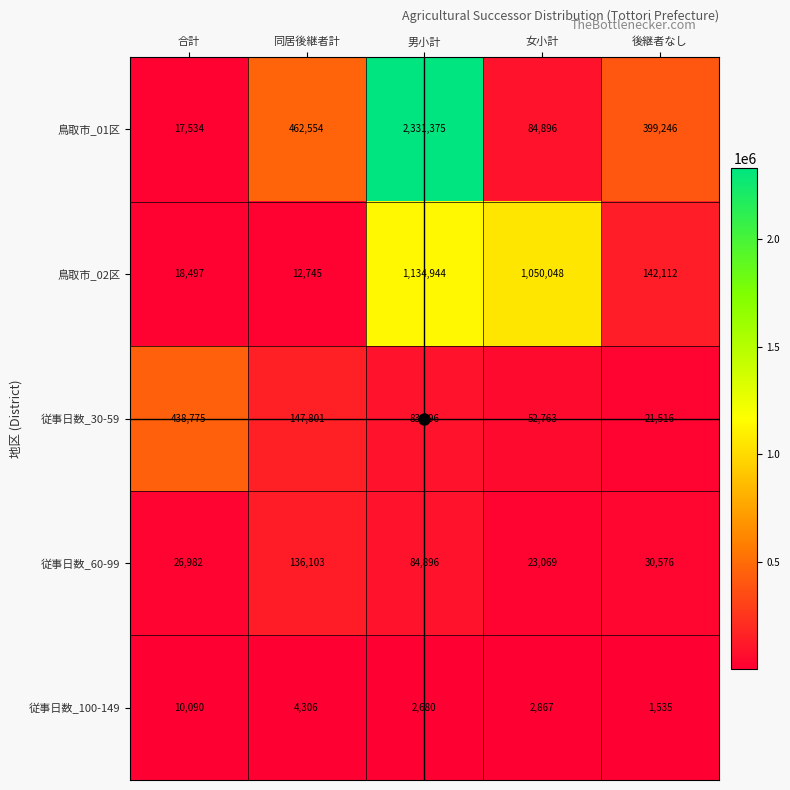

What is the spread (max minus min) of values at 女小計?

1047181